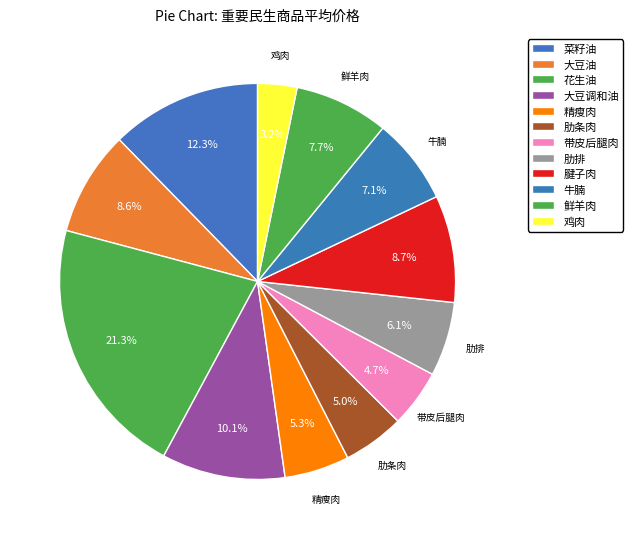

What is the total percentage of 精瘦肉 and 大豆调和油?

15.4%